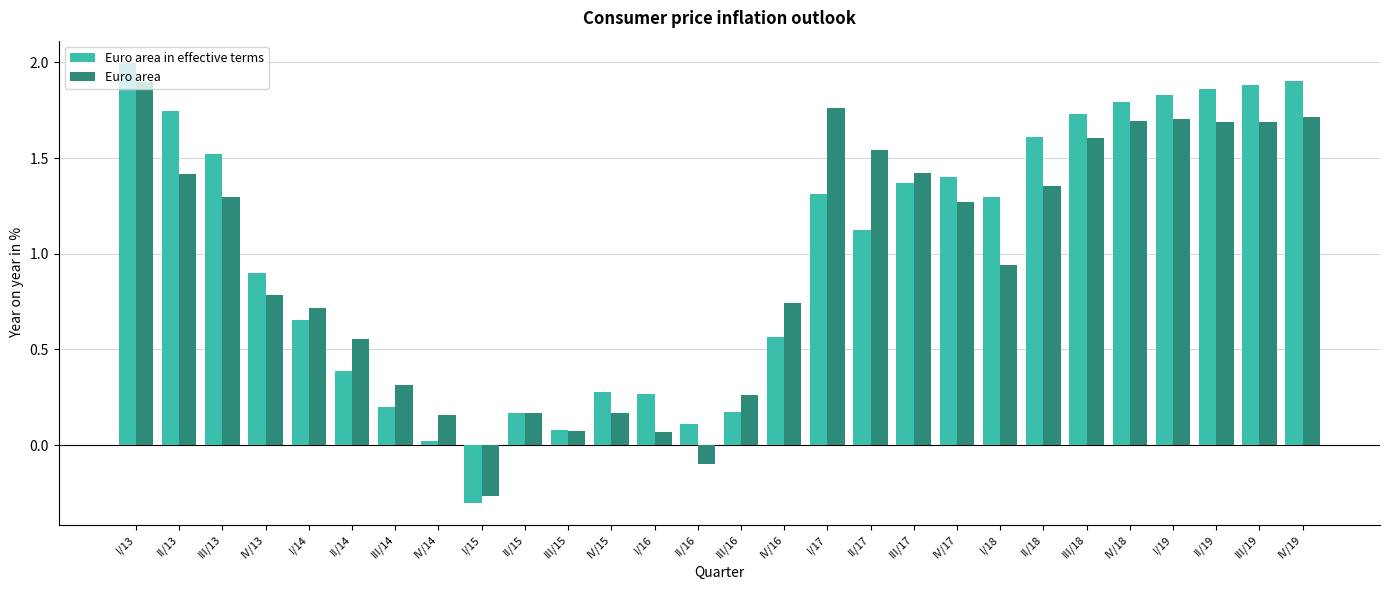

Which label corresponds to the largest value in the chart?

I/13